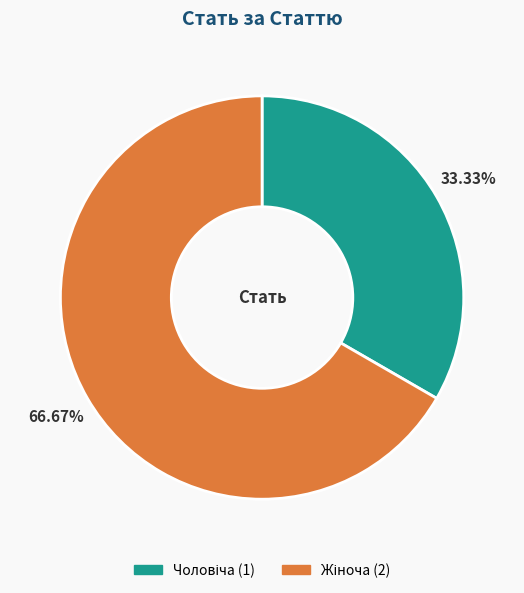

Is there any slice that represents more than half of the pie?

Yes